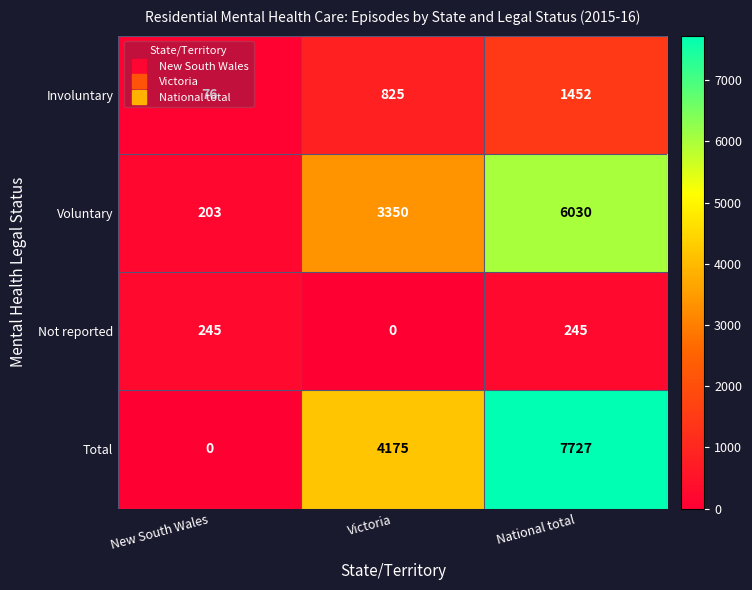

What is the difference between the maximum and second lowest values in the Total series?

3552